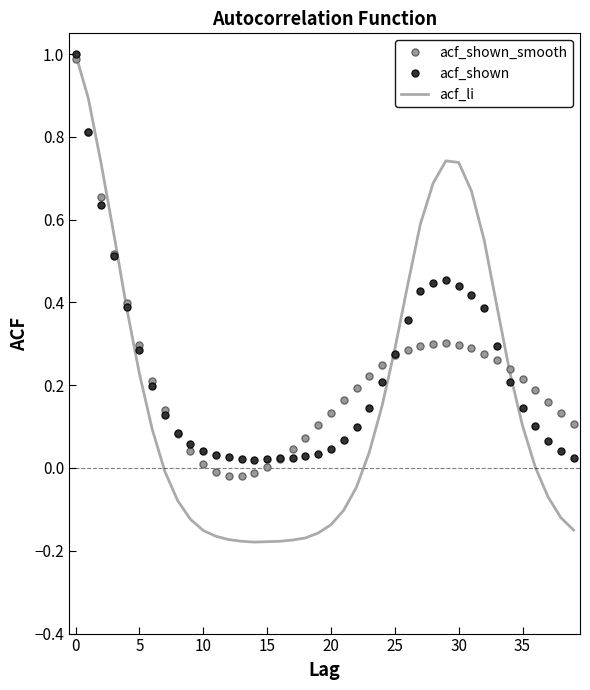

What is the highest value of the acf_shown_smooth series?

1.0